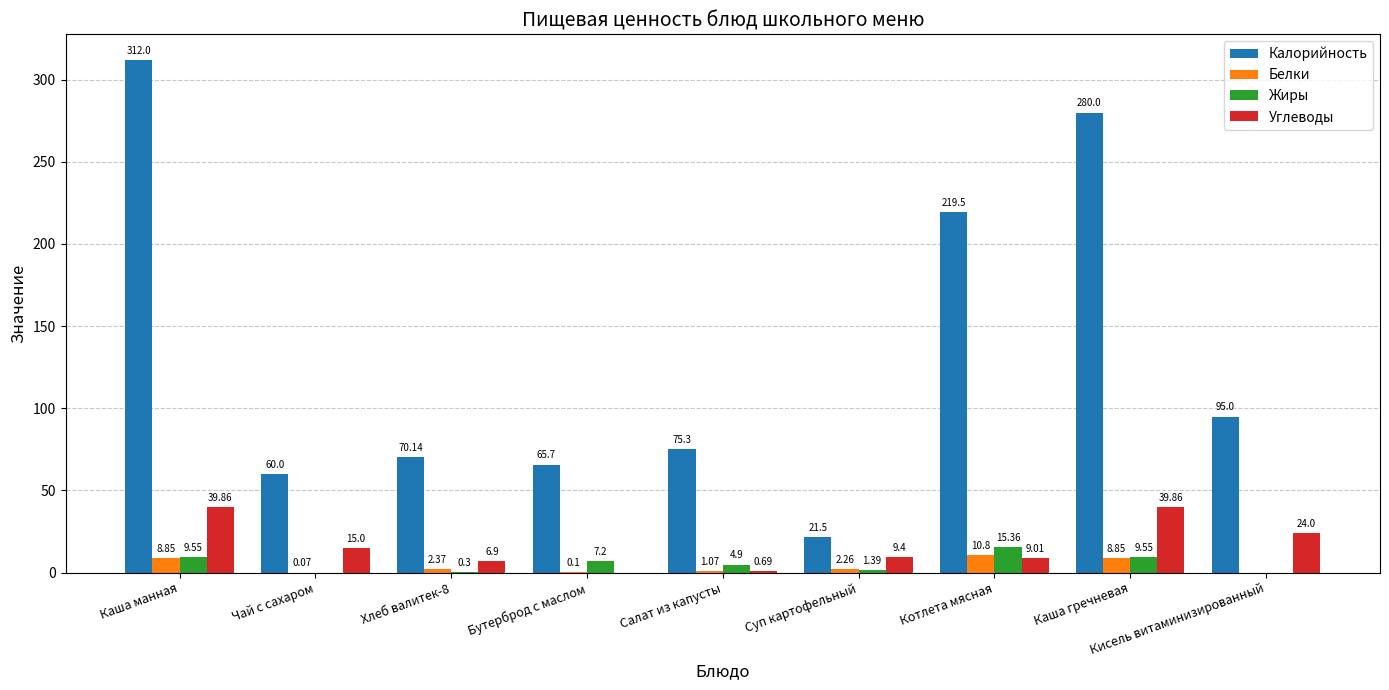

What is the total value across all series at Кисель витаминизированный?

119.0